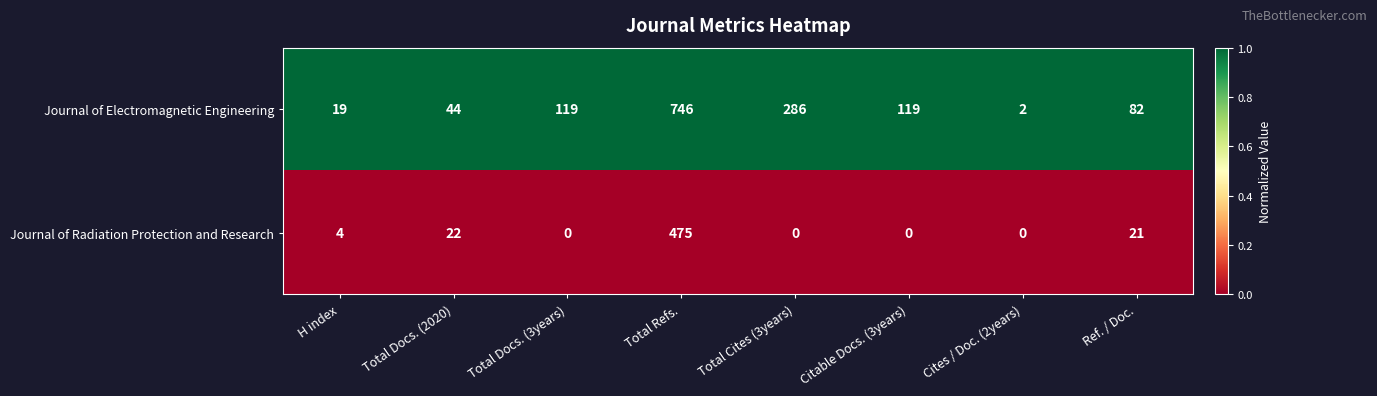

Count the number of categories in the chart.

8